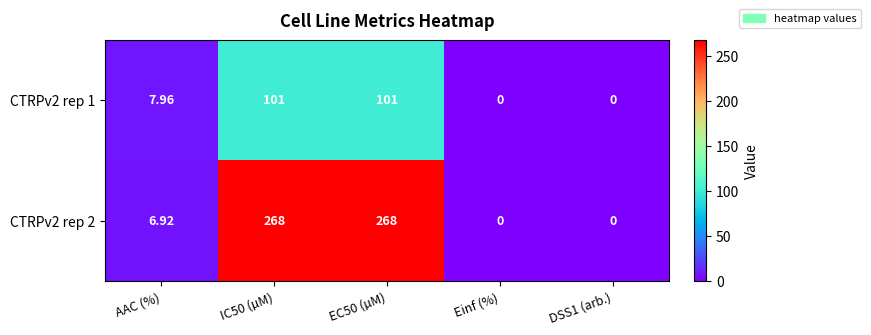

Where is CTRPv2 rep 2 nearest to the value 134?

AAC (%)